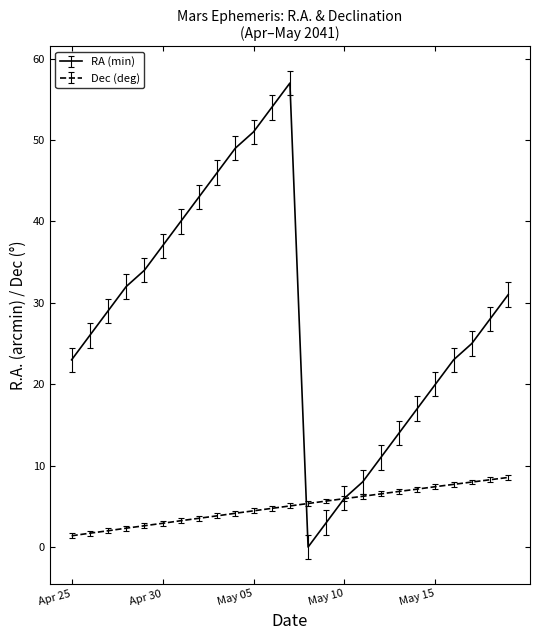

What is the highest value of the RA (min) series?

57.0